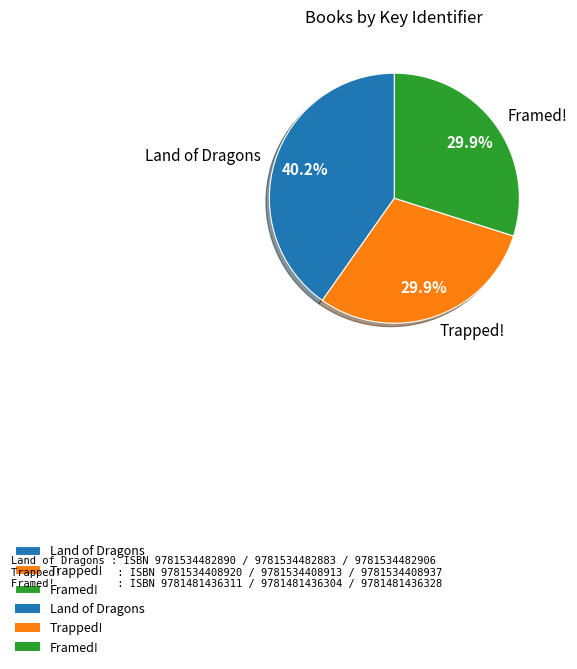

How many segments does this pie chart have?

3